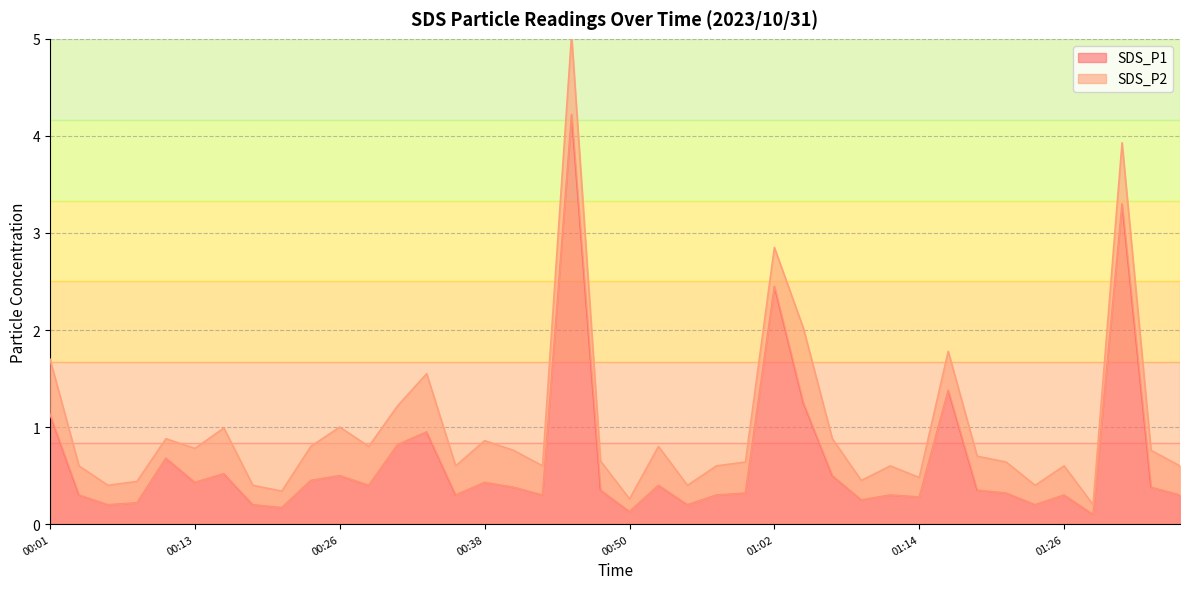

At which category does the chart reach its peak across all series?

00:45